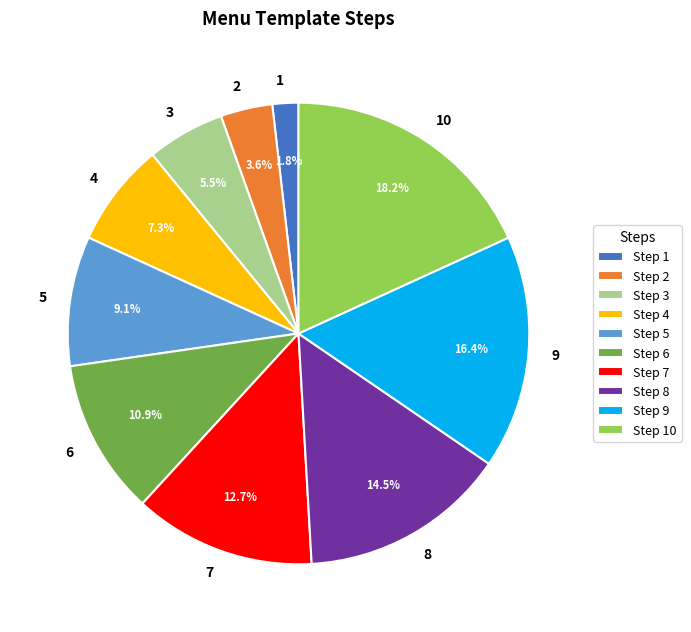

Approximately how many times larger is the value at 8 compared to 6?

1.3